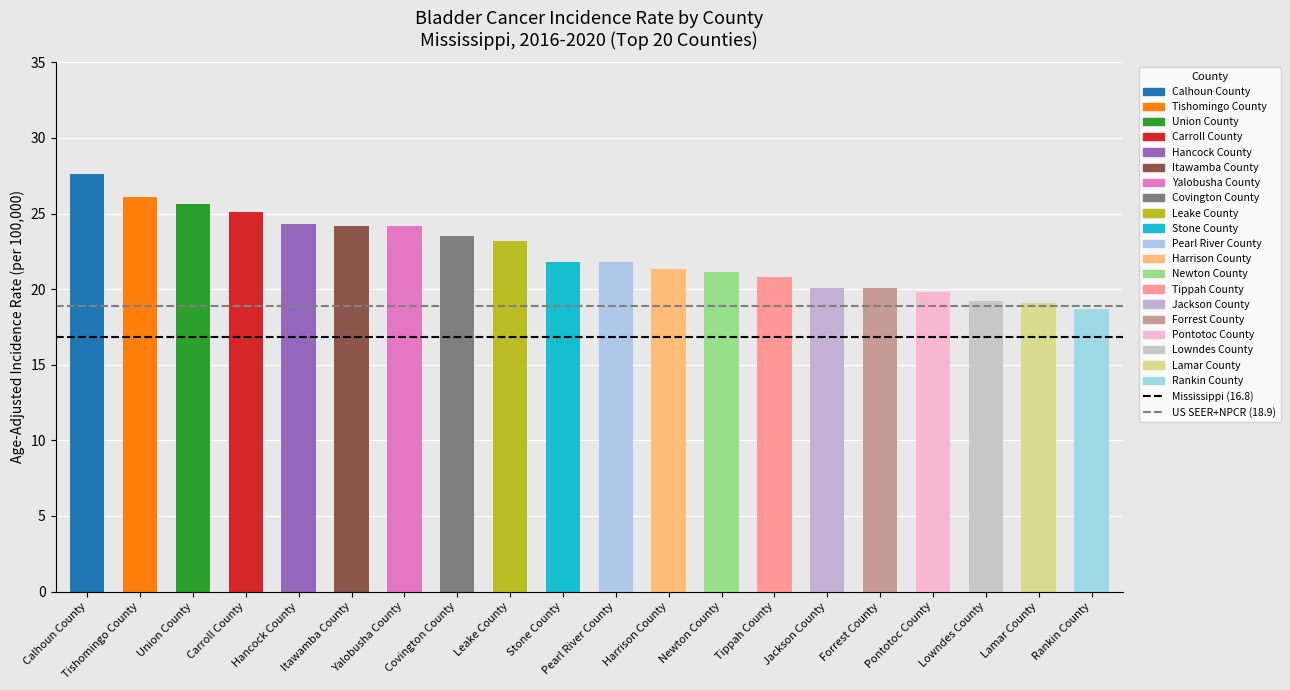

What is the label of the 1st bar from the left?

Calhoun County